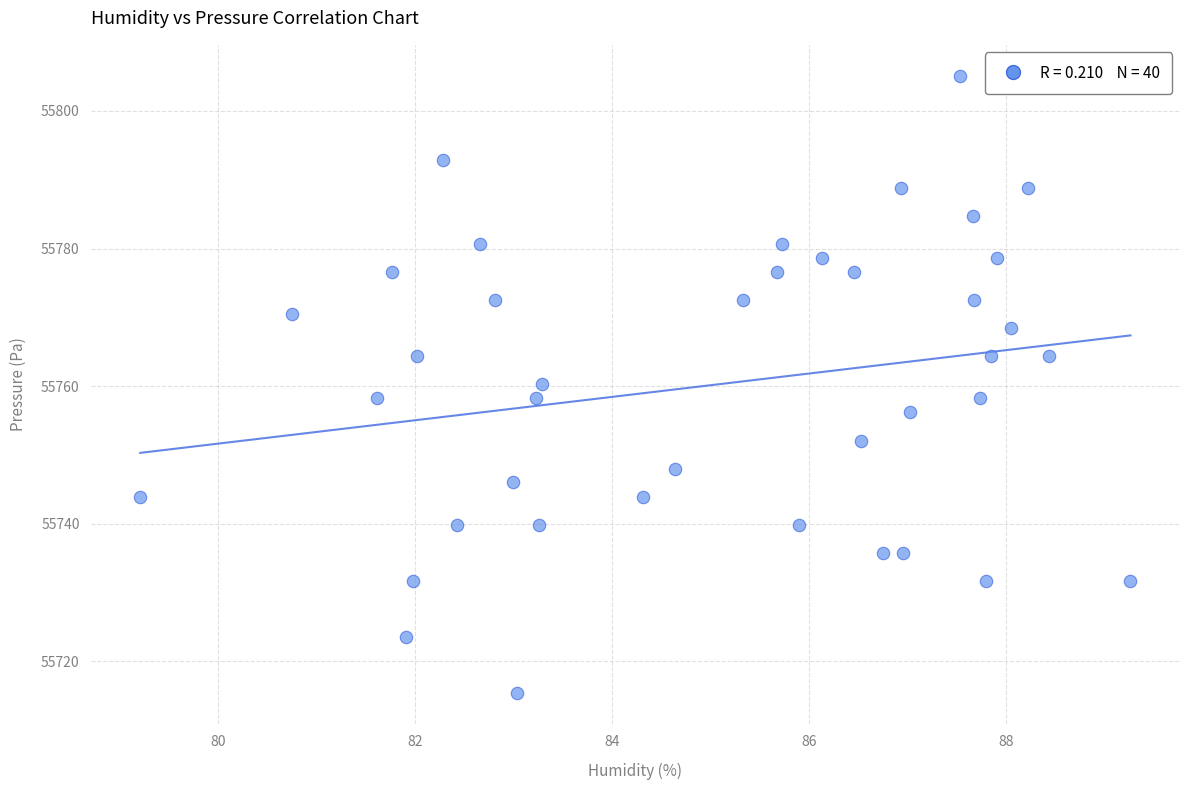

What is the range of Y values (max minus min)?

89.7